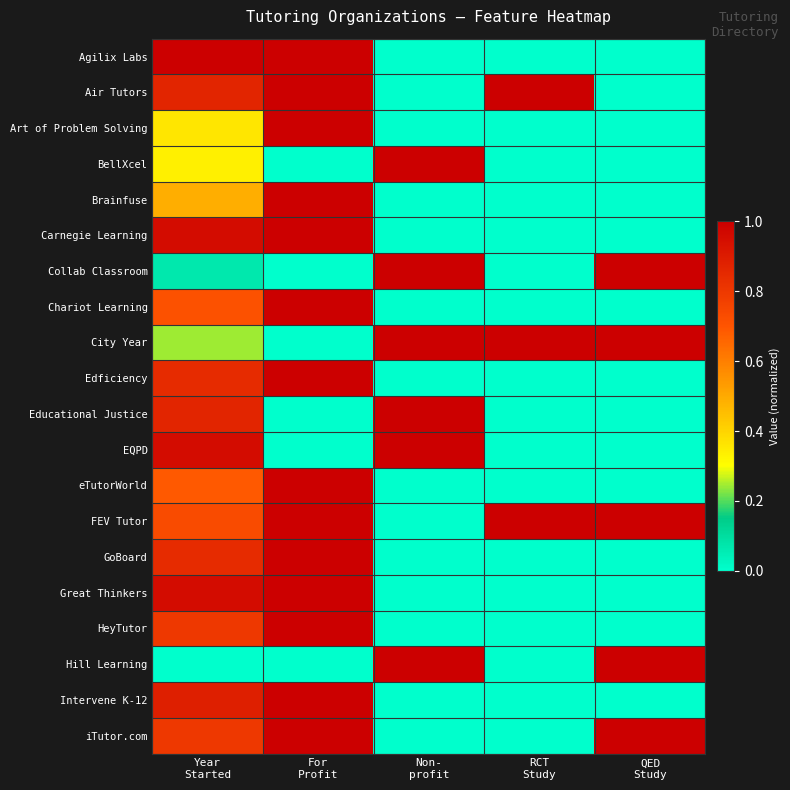

Reading left to right, list all the values displayed in this chart.

Agilix Labs: Year
Started=1.0	For
Profit=1.0	Non-
profit=0.0	RCT
Study=0.0	QED
Study=0.0
Air Tutors: Year
Started=0.9	For
Profit=1.0	Non-
profit=0.0	RCT
Study=1.0	QED
Study=0.0
Art of Problem Solving: Year
Started=0.4	For
Profit=1.0	Non-
profit=0.0	RCT
Study=0.0	QED
Study=0.0
BellXcel: Year
Started=0.3	For
Profit=0.0	Non-
profit=1.0	RCT
Study=0.0	QED
Study=0.0
Brainfuse: Year
Started=0.5	For
Profit=1.0	Non-
profit=0.0	RCT
Study=0.0	QED
Study=0.0
Carnegie Learning: Year
Started=1.0	For
Profit=1.0	Non-
profit=0.0	RCT
Study=0.0	QED
Study=0.0
Collab Classroom: Year
Started=0.1	For
Profit=0.0	Non-
profit=1.0	RCT
Study=0.0	QED
Study=1.0
Chariot Learning: Year
Started=0.7	For
Profit=1.0	Non-
profit=0.0	RCT
Study=0.0	QED
Study=0.0
City Year: Year
Started=0.2	For
Profit=0.0	Non-
profit=1.0	RCT
Study=1.0	QED
Study=1.0
Edficiency: Year
Started=0.8	For
Profit=1.0	Non-
profit=0.0	RCT
Study=0.0	QED
Study=0.0
Educational Justice: Year
Started=0.9	For
Profit=0.0	Non-
profit=1.0	RCT
Study=0.0	QED
Study=0.0
EQPD: Year
Started=1.0	For
Profit=0.0	Non-
profit=1.0	RCT
Study=0.0	QED
Study=0.0
eTutorWorld: Year
Started=0.7	For
Profit=1.0	Non-
profit=0.0	RCT
Study=0.0	QED
Study=0.0
FEV Tutor: Year
Started=0.7	For
Profit=1.0	Non-
profit=0.0	RCT
Study=1.0	QED
Study=1.0
GoBoard: Year
Started=0.8	For
Profit=1.0	Non-
profit=0.0	RCT
Study=0.0	QED
Study=0.0
Great Thinkers: Year
Started=1.0	For
Profit=1.0	Non-
profit=0.0	RCT
Study=0.0	QED
Study=0.0
HeyTutor: Year
Started=0.8	For
Profit=1.0	Non-
profit=0.0	RCT
Study=0.0	QED
Study=0.0
Hill Learning: Year
Started=0.0	For
Profit=0.0	Non-
profit=1.0	RCT
Study=0.0	QED
Study=1.0
Intervene K-12: Year
Started=0.9	For
Profit=1.0	Non-
profit=0.0	RCT
Study=0.0	QED
Study=0.0
iTutor.com: Year
Started=0.8	For
Profit=1.0	Non-
profit=0.0	RCT
Study=0.0	QED
Study=1.0